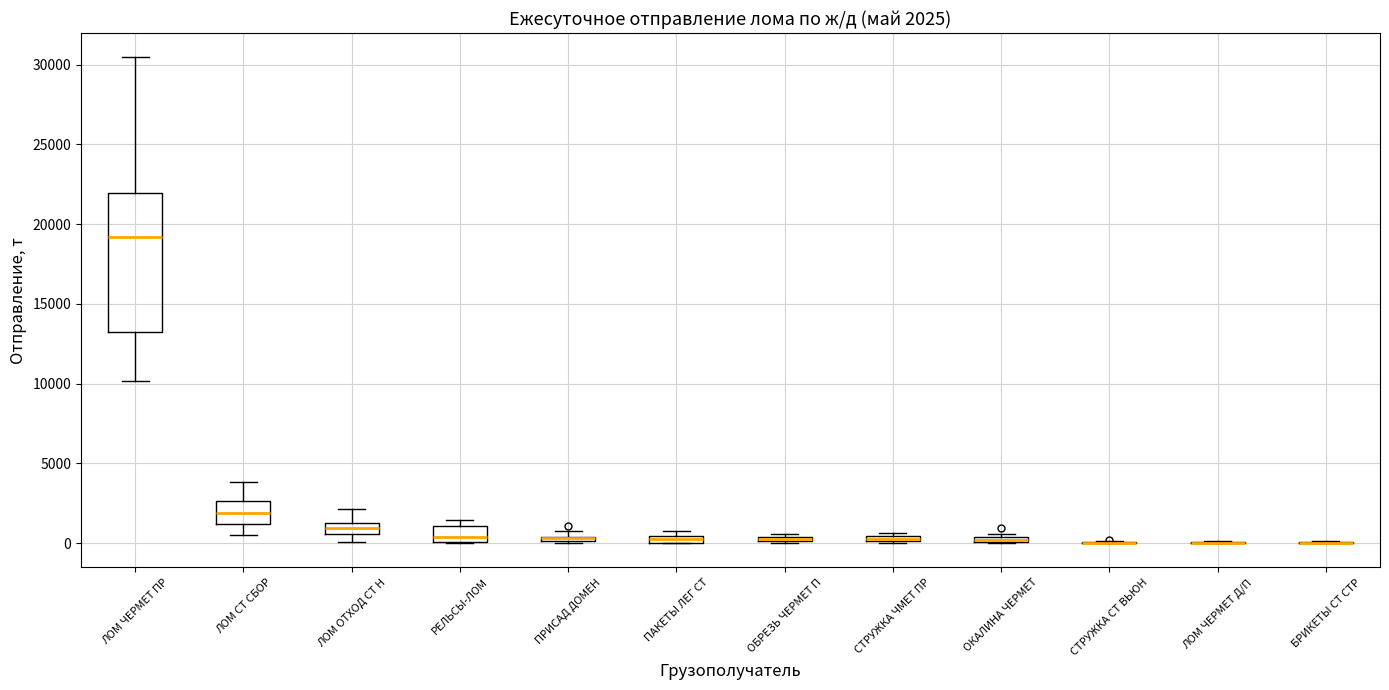

Which box is the tallest, from its lower edge to its upper edge?

ЛОМ ЧЕРМЕТ ПР